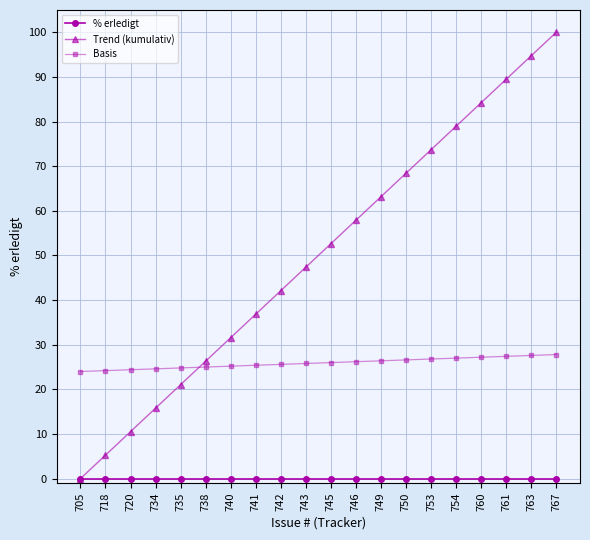

Is the value of Basis at 767 greater than the value of Trend (kumulativ) at 705?

Yes